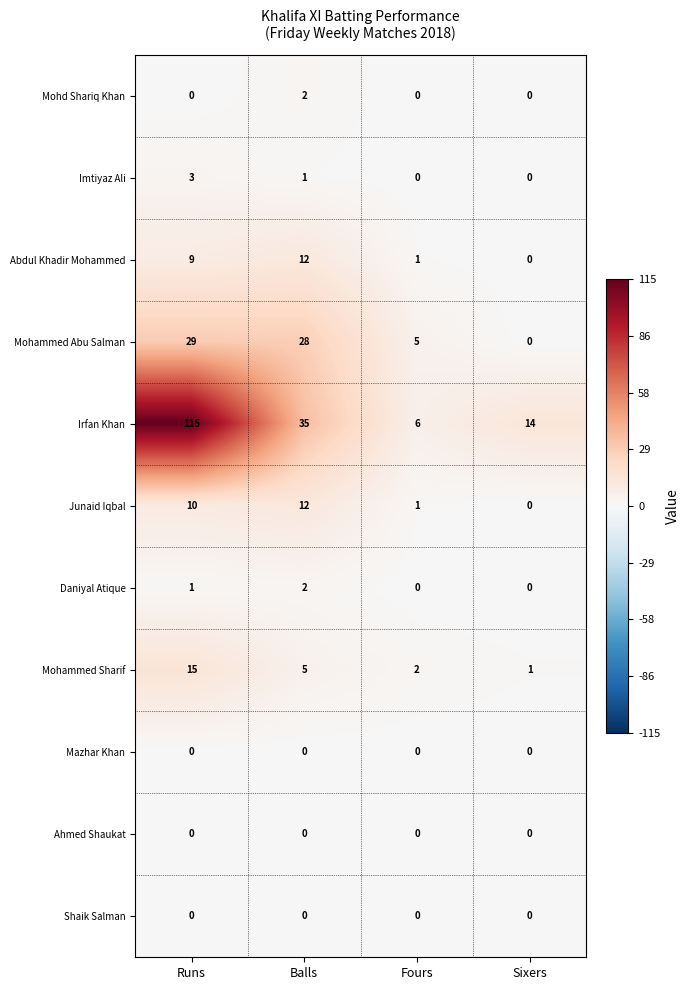

List the labels in order of Junaid Iqbal value, smallest first.

Sixers, Fours, Runs, Balls